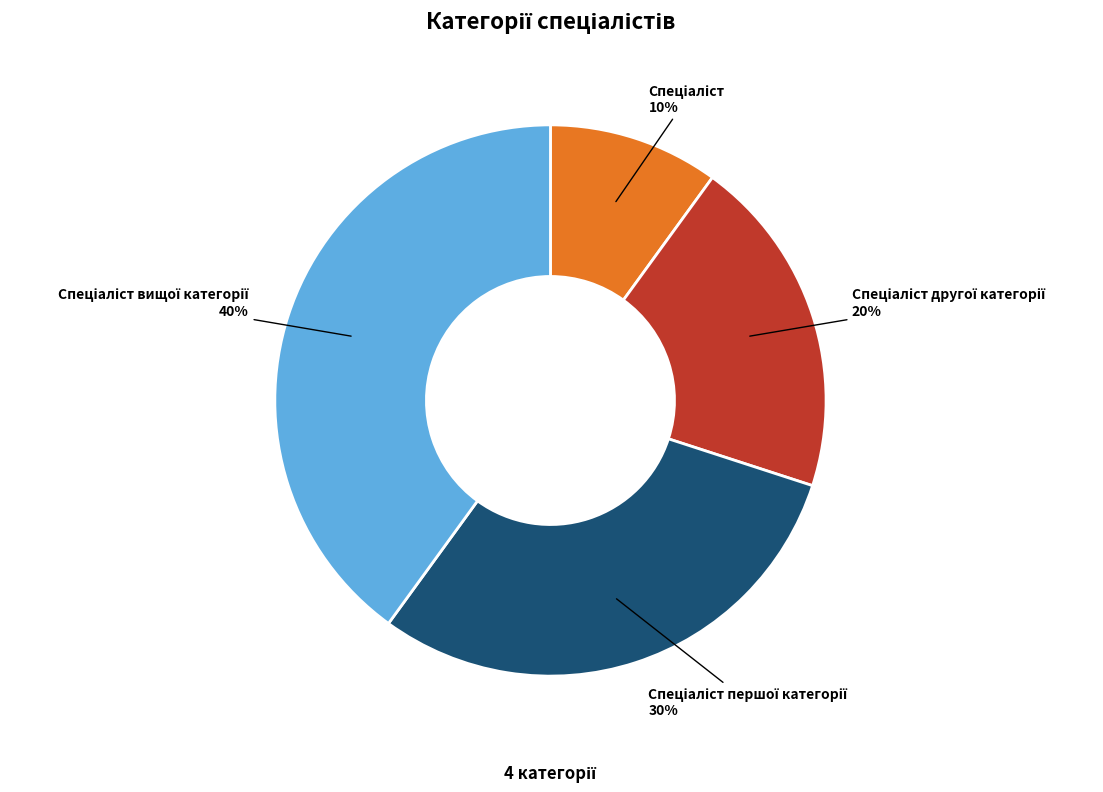

Is there any slice that represents more than half of the pie?

No